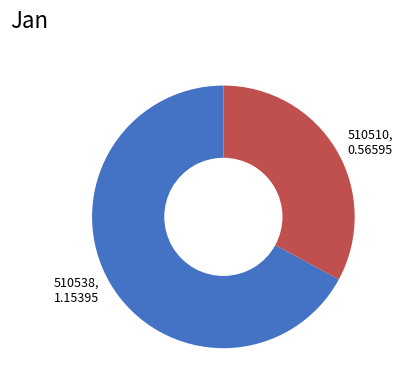

True or false: 510538 accounts for 67% of the total.

True